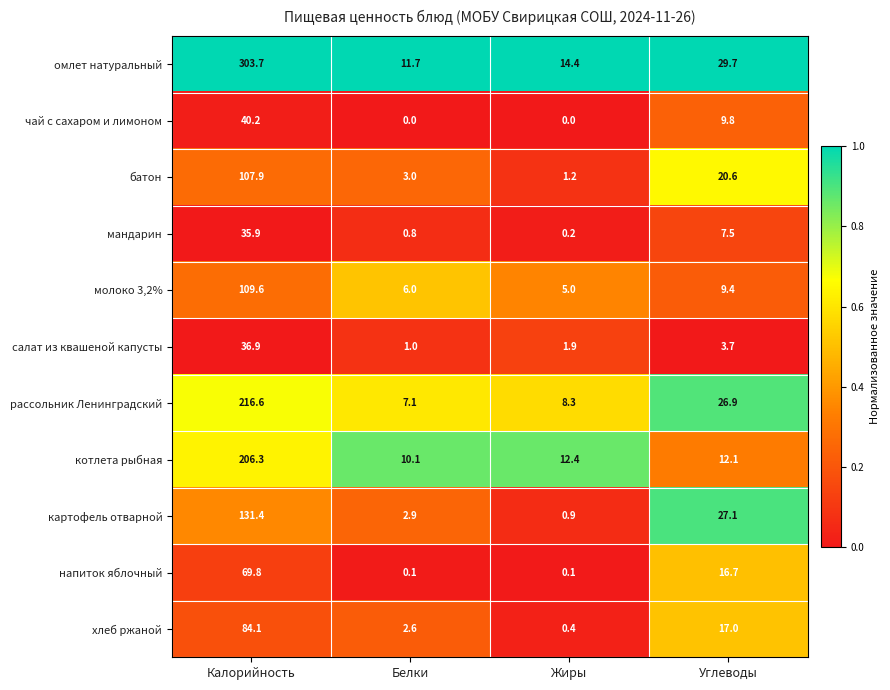

What value does the картофель отварной series have at Белки?

2.9